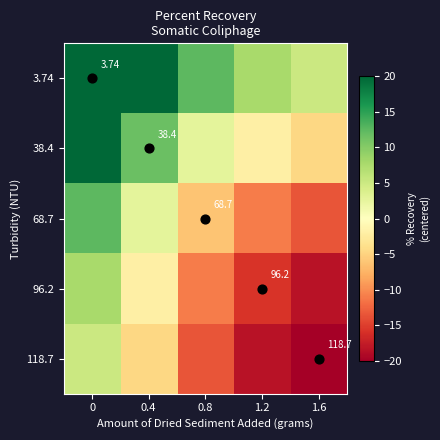

Which series has the largest total across all categories?

3.74